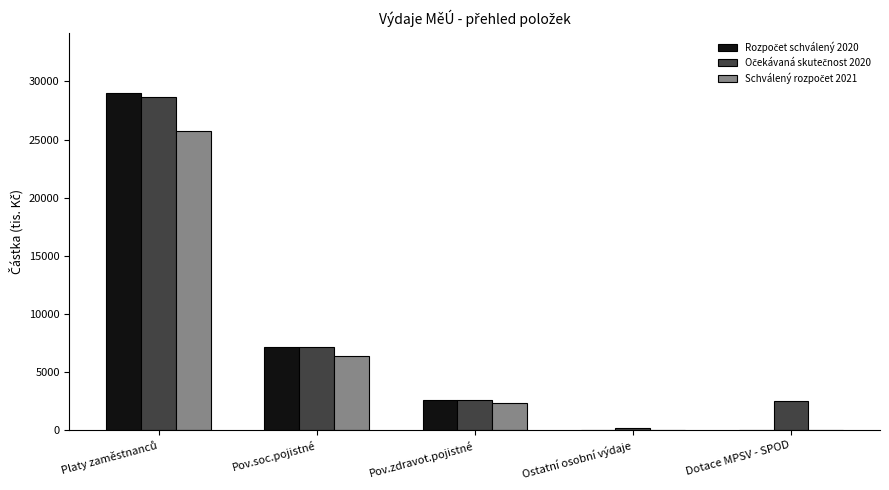

How many groups of bars are there?

5